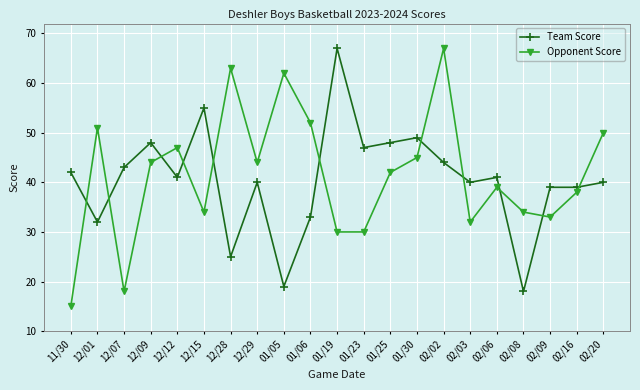

Does the chart display data point markers on the line(s)?

Yes